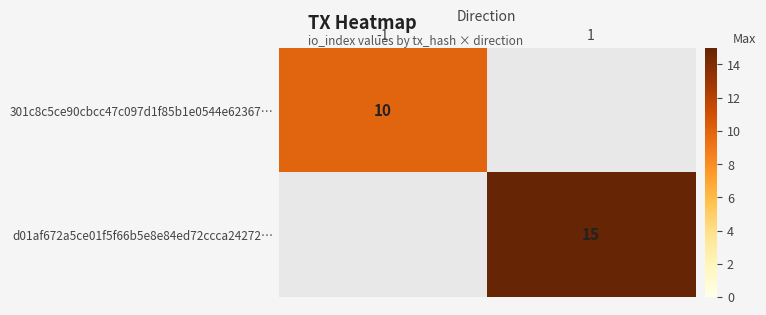

Is it true that d01af672a5ce01f5f66b5e8e84ed72ccca24272… equals 15 at 1?

True